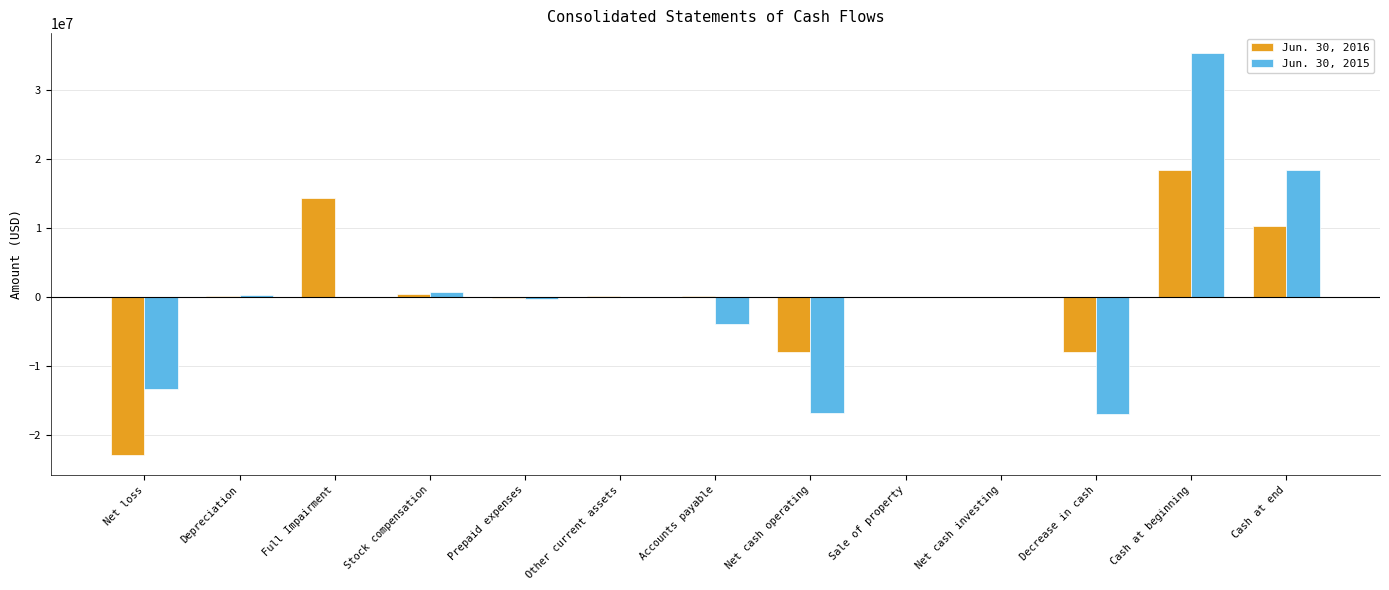

Is the value of Jun. 30, 2016 at Full Impairment greater than the value of Jun. 30, 2015 at Other current assets?

Yes